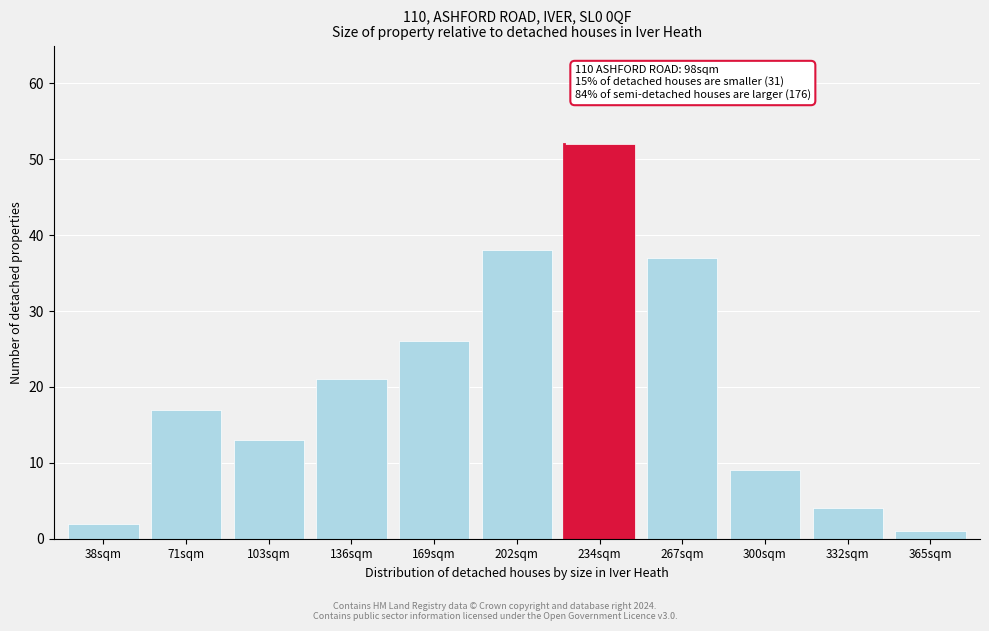

Reading left to right, what are all the values shown in this chart?

2	17	13	21	26	38	52	37	9	4	1